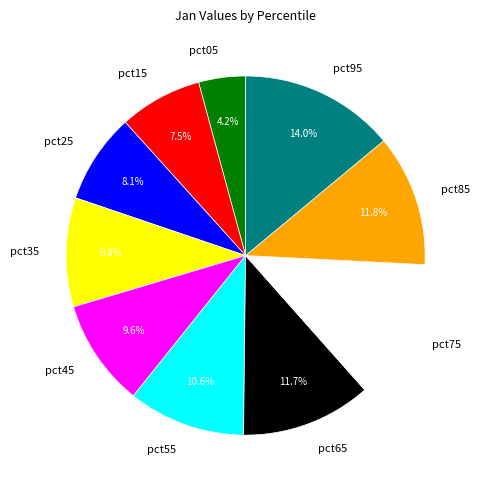

Count the number of slices in the pie.

10